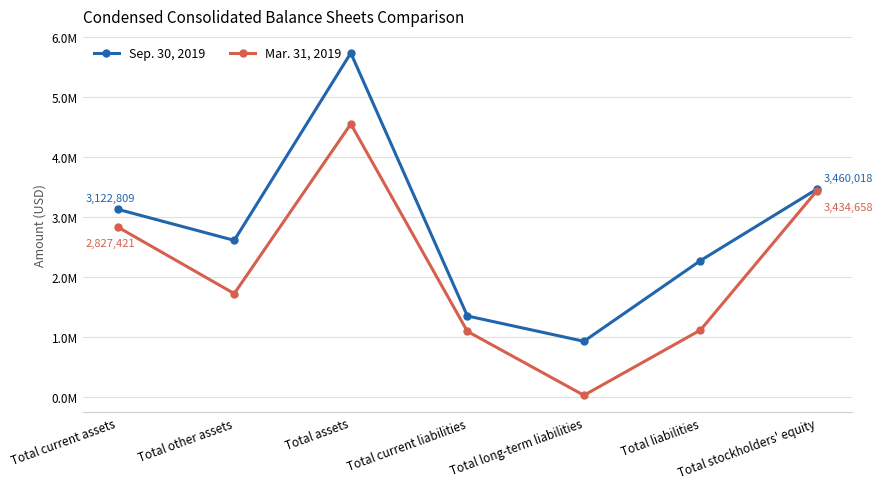

True or false: Sep. 30, 2019 and Mar. 31, 2019 intersect in this chart.

False